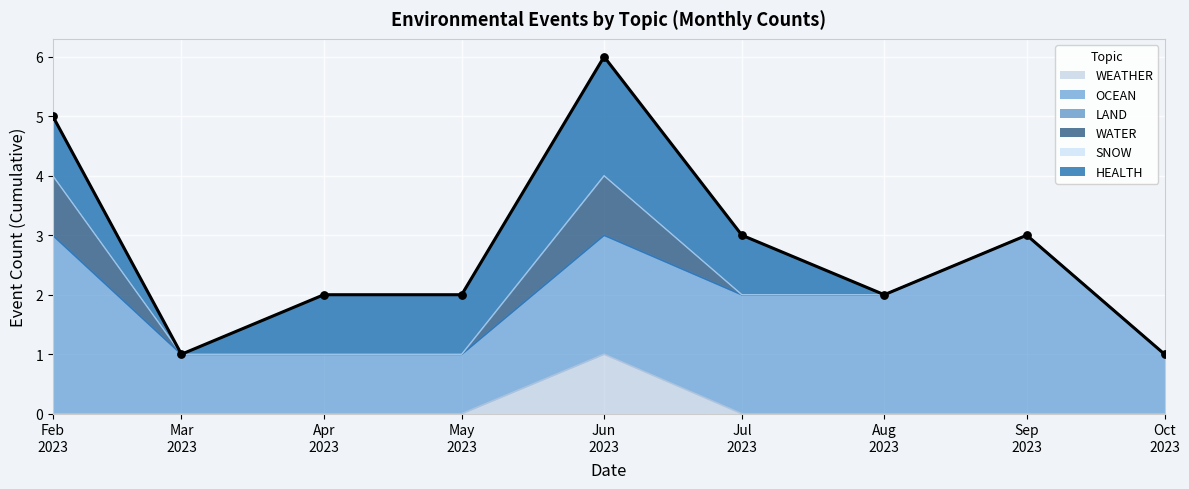

Is the value of WEATHER at 2023-03 greater than the value of WATER at 2023-04?

No